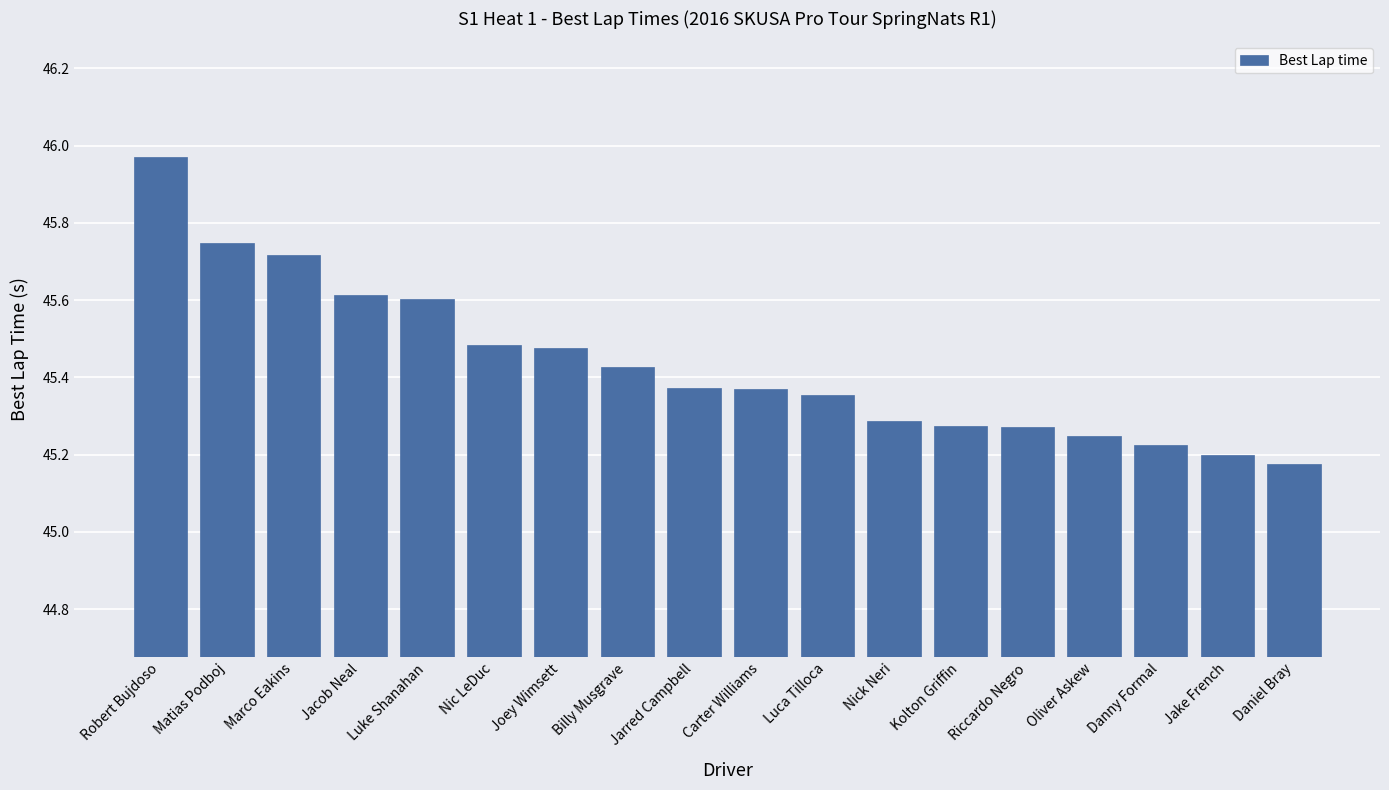

What is the difference between the maximum and minimum values?

0.8